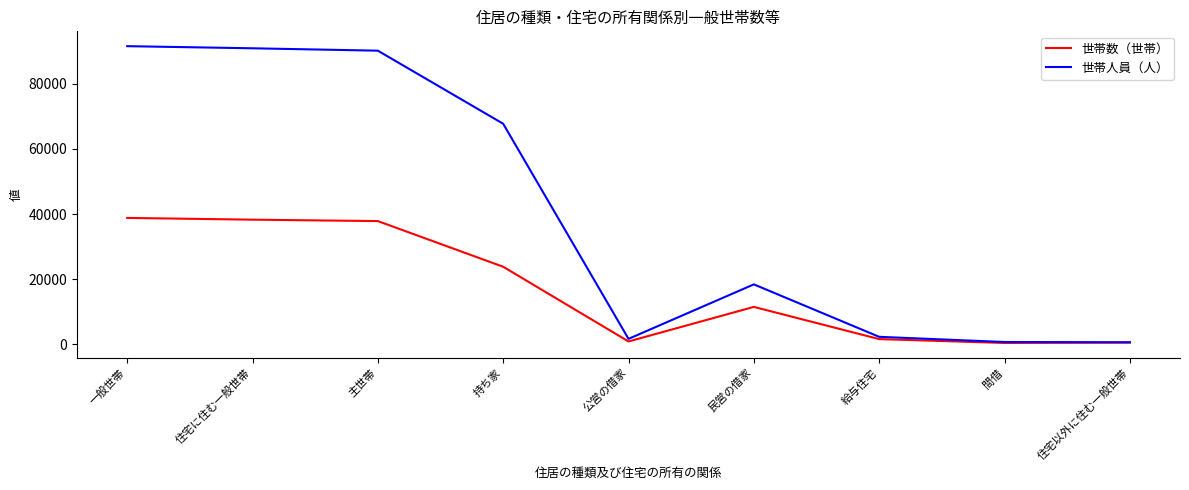

What is the difference between the highest and lowest values at 主世帯?

52298